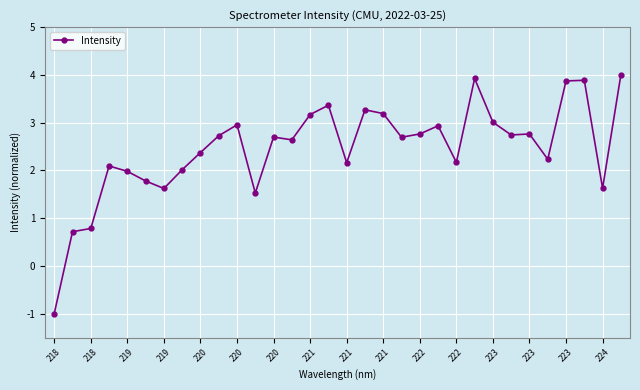

What is the smallest value displayed?

-1.0